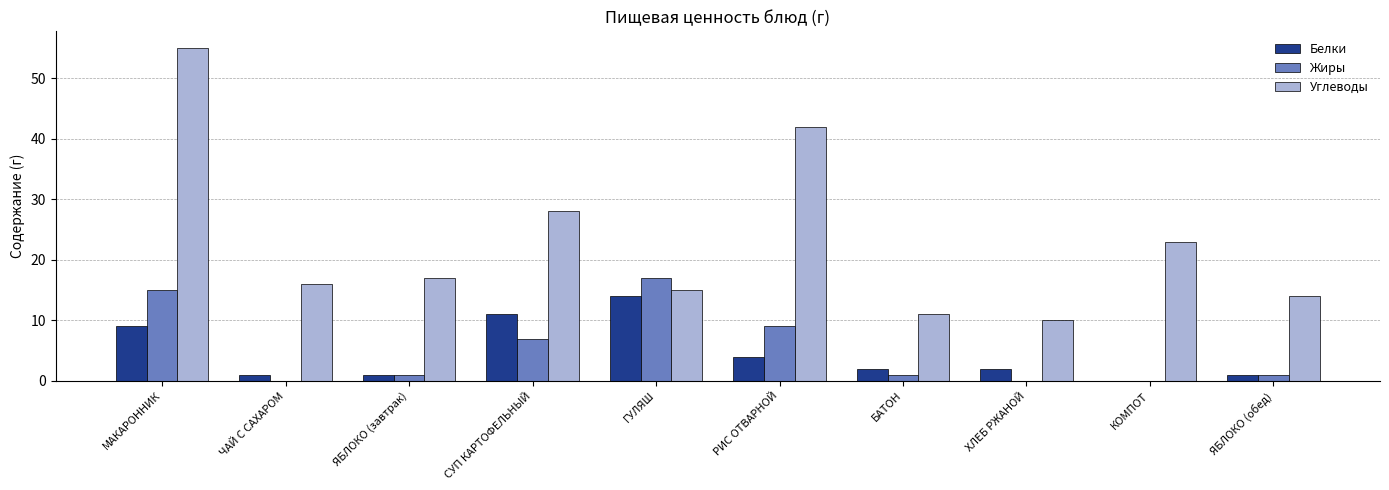

Are the bars grouped side by side (vs. stacked)?

Yes